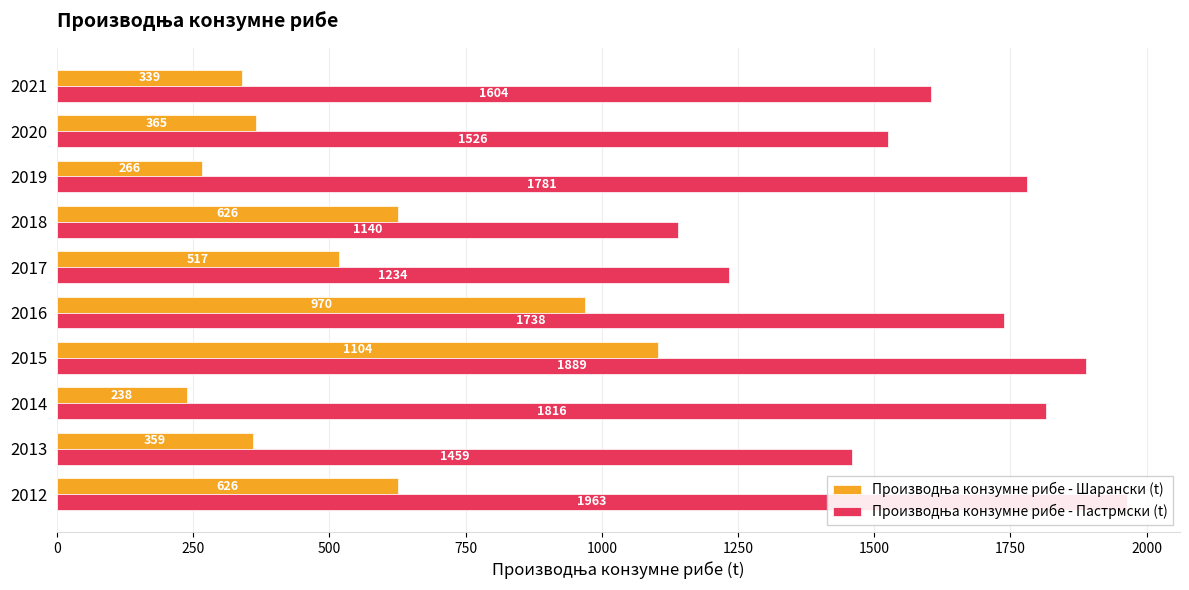

Rank the series at 2012 from highest to lowest value.

Производња конзумне рибе - Пастрмски (t), Производња конзумне рибе - Шарански (t)